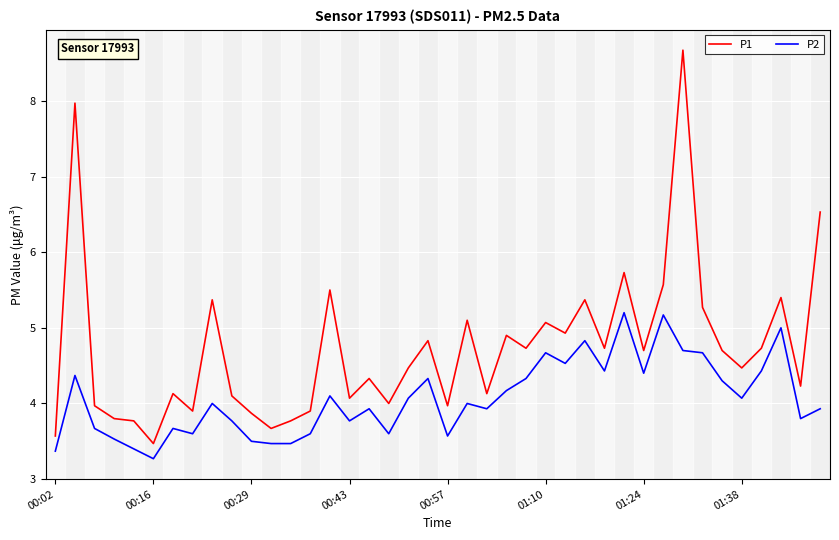

What is the smallest value displayed?

3.3